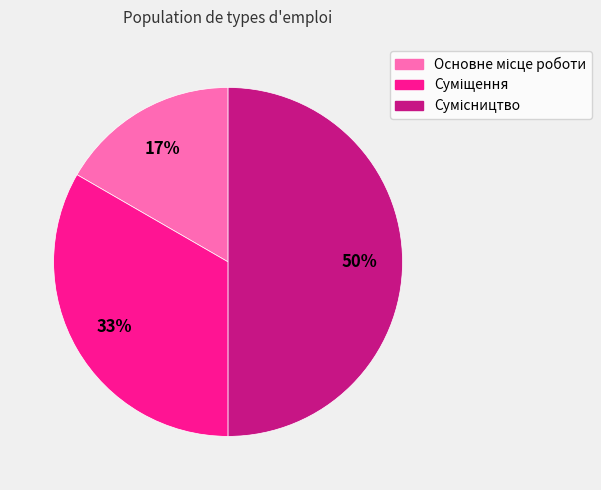

To the nearest percent, what is the difference between the largest and smallest slice percentages?

33%